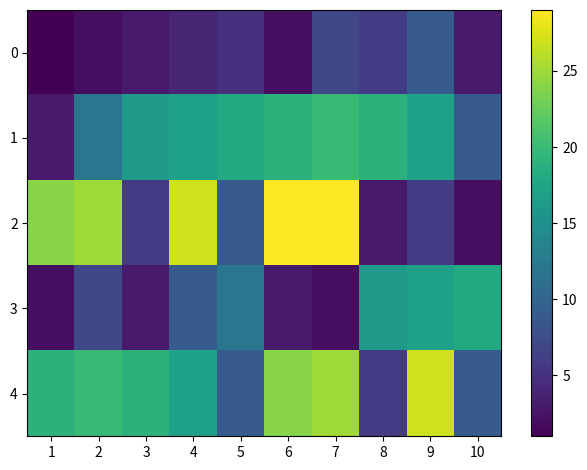

Reading left to right, what are all the values shown in this chart?

0: 1=1	2=2	3=3	4=4	5=5	6=2	7=7	8=6	9=9	10=3
1: 1=3	2=12	3=16	4=17	5=18	6=19	7=20	8=19	9=17	10=9
2: 1=24	2=25	3=6	4=27	5=9	6=29	7=29	8=3	9=6	10=2
3: 1=2	2=7	3=3	4=9	5=12	6=3	7=2	8=16	9=17	10=18
4: 1=19	2=20	3=19	4=17	5=9	6=24	7=25	8=6	9=27	10=9